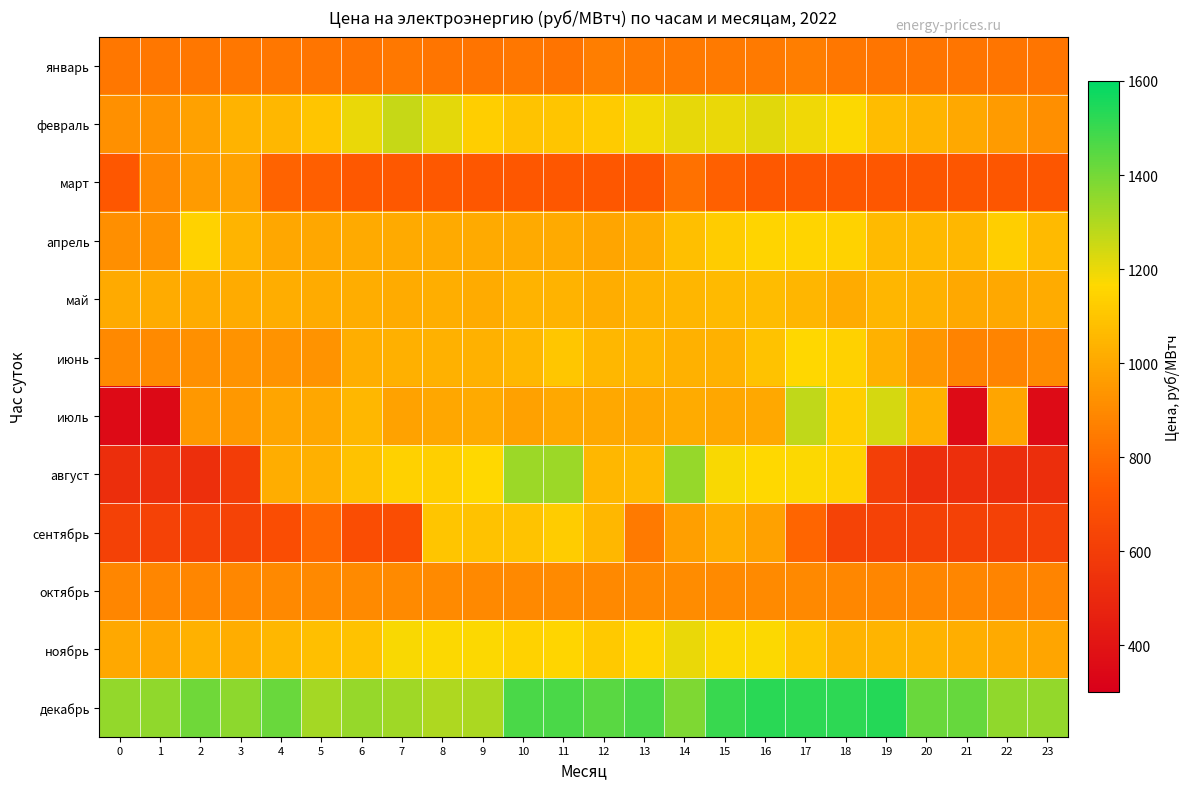

Reading left to right, transcribe all the data shown in this chart.

январь: 0=833.4	1=834.2	2=834.3	3=833.9	4=834.2	5=830.5	6=825.6	7=840.1	8=831.8	9=826.2	10=836.5	11=827.0	12=862.0	13=849.2	14=848.0	15=847.4	16=843.6	17=861.9	18=835.4	19=831.1	20=830.3	21=829.7	22=829.2	23=830.7
февраль: 0=922.2	1=927.4	2=978.9	3=1036.5	4=1052.8	5=1101.6	6=1202.5	7=1264.8	8=1212.3	9=1131.5	10=1096.1	11=1101.2	12=1120.2	13=1187.3	14=1208.6	15=1201.2	16=1216.0	17=1190.2	18=1172.0	19=1071.7	20=1043.2	21=1003.8	22=957.0	23=919.4
март: 0=721.6	1=898.6	2=956.5	3=982.4	4=771.1	5=753.4	6=729.3	7=728.1	8=728.7	9=726.2	10=725.0	11=725.6	12=724.9	13=728.4	14=813.8	15=759.6	16=730.5	17=728.0	18=724.4	19=721.7	20=720.9	21=717.7	22=717.3	23=716.5
апрель: 0=918.2	1=928.0	2=1144.1	3=1042.3	4=1000.1	5=998.0	6=1008.2	7=1008.6	8=1010.9	9=1008.8	10=1008.5	11=1007.5	12=992.3	13=1013.4	14=1081.8	15=1126.9	16=1152.3	17=1152.1	18=1147.6	19=1062.2	20=1058.6	21=1055.7	22=1128.0	23=1063.7
май: 0=1010.8	1=1013.3	2=1011.4	3=1015.1	4=1018.5	5=1013.9	6=1017.8	7=1015.8	8=1021.5	9=1012.4	10=1038.8	11=1039.5	12=1020.7	13=1036.6	14=1048.3	15=1064.0	16=1069.2	17=1050.0	18=1015.2	19=1046.9	20=1034.6	21=1002.1	22=1005.0	23=1011.7
июнь: 0=899.0	1=901.7	2=919.6	3=933.5	4=934.5	5=932.8	6=1023.2	7=1027.8	8=1035.3	9=1036.0	10=1053.4	11=1106.5	12=1054.8	13=1046.6	14=1035.8	15=1035.3	16=1088.8	17=1162.0	18=1139.6	19=1033.0	20=942.0	21=874.2	22=882.6	23=904.0
июль: 0=354.2	1=350.5	2=945.1	3=949.2	4=994.2	5=996.9	6=1055.0	7=983.6	8=997.7	9=1006.5	10=977.5	11=1002.0	12=1001.1	13=999.2	14=1012.7	15=998.4	16=1002.9	17=1273.2	18=1130.4	19=1234.6	20=1035.4	21=360.8	22=992.8	23=356.3
август: 0=526.3	1=528.6	2=531.4	3=603.8	4=1020.8	5=1027.8	6=1088.3	7=1138.1	8=1135.5	9=1165.0	10=1335.2	11=1334.6	12=1054.3	13=1064.0	14=1343.9	15=1176.8	16=1168.0	17=1169.9	18=1140.1	19=607.7	20=532.3	21=530.9	22=526.8	23=525.4
сентябрь: 0=618.8	1=620.5	2=623.9	3=628.6	4=676.9	5=782.8	6=675.8	7=676.1	8=1099.0	9=1090.3	10=1095.8	11=1126.3	12=1054.8	13=845.5	14=971.4	15=1026.0	16=976.3	17=772.5	18=625.8	19=621.7	20=619.0	21=619.0	22=617.5	23=616.4
октябрь: 0=884.6	1=886.0	2=888.7	3=890.1	4=895.8	5=897.8	6=900.0	7=899.9	8=899.6	9=897.9	10=897.9	11=900.1	12=898.7	13=900.5	14=907.5	15=902.7	16=903.6	17=897.8	18=892.9	19=889.0	20=887.5	21=886.2	22=883.9	23=883.6
ноябрь: 0=1002.2	1=1000.6	2=1031.8	3=1019.7	4=1056.2	5=1078.4	6=1089.8	7=1176.4	8=1172.5	9=1168.8	10=1146.5	11=1158.0	12=1115.4	13=1155.1	14=1200.6	15=1169.5	16=1171.2	17=1106.7	18=1036.9	19=1044.0	20=1038.2	21=1024.3	22=1006.1	23=995.0
декабрь: 0=1348.8	1=1355.8	2=1410.8	3=1359.3	4=1419.3	5=1317.8	6=1343.9	7=1327.3	8=1303.9	9=1307.6	10=1469.8	11=1470.8	12=1445.3	13=1468.6	14=1381.8	15=1500.3	16=1524.3	17=1522.8	18=1522.6	19=1535.1	20=1421.9	21=1426.3	22=1355.7	23=1350.1